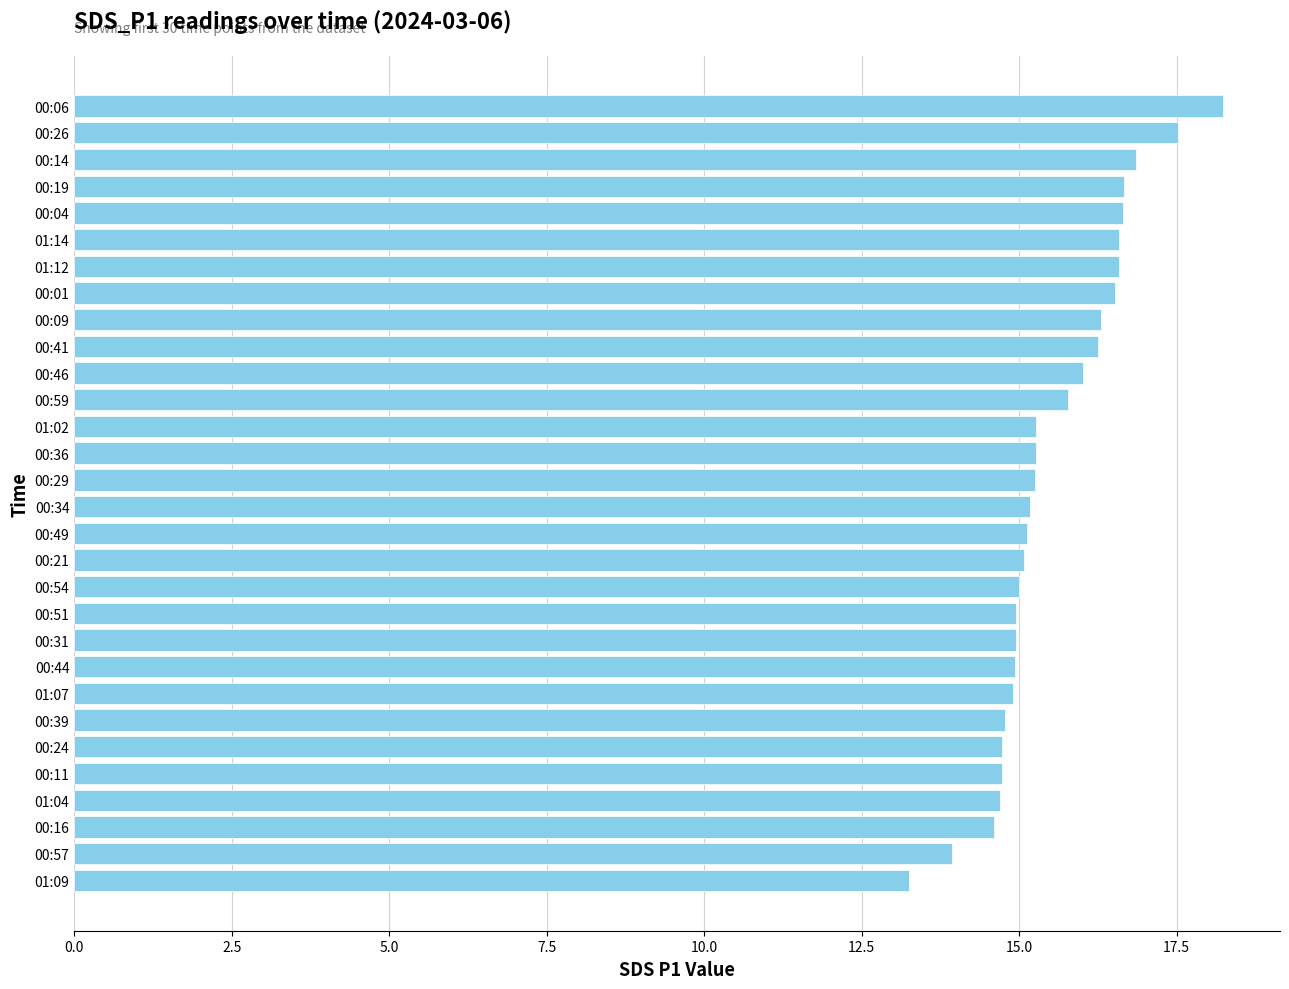

Which has a higher value, 01:12 or 01:07?

01:12